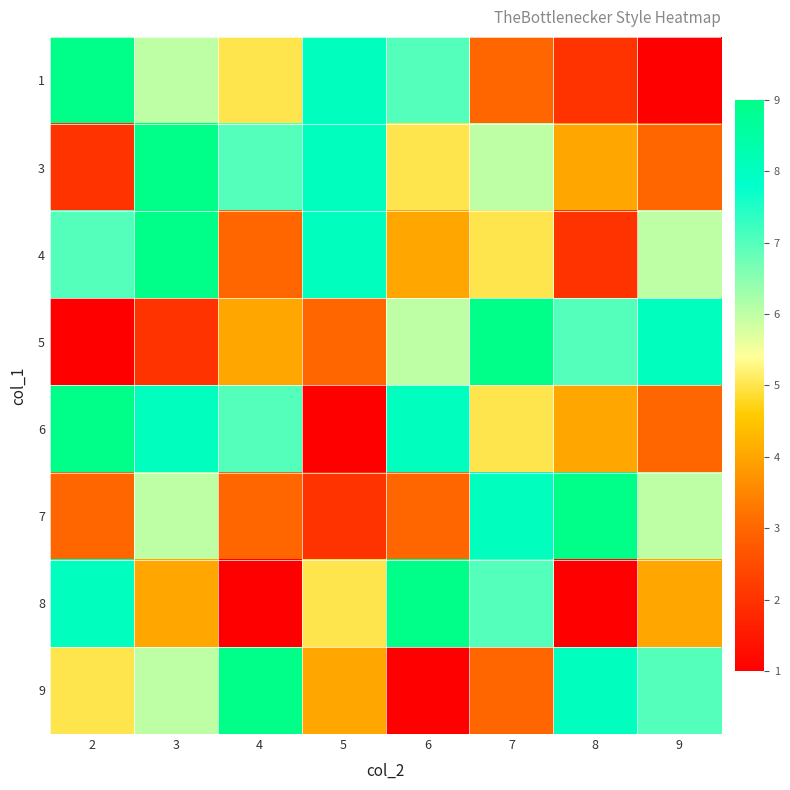

Reading right to left, list all the values displayed in this chart.

1: 9=1	8=2	7=3	6=7	5=8	4=5	3=6	2=9
3: 9=3	8=4	7=6	6=5	5=8	4=7	3=9	2=2
4: 9=6	8=2	7=5	6=4	5=8	4=3	3=9	2=7
5: 9=8	8=7	7=9	6=6	5=3	4=4	3=2	2=1
6: 9=3	8=4	7=5	6=8	5=1	4=7	3=8	2=9
7: 9=6	8=9	7=8	6=3	5=2	4=3	3=6	2=3
8: 9=4	8=1	7=7	6=9	5=5	4=1	3=4	2=8
9: 9=7	8=8	7=3	6=1	5=4	4=9	3=6	2=5